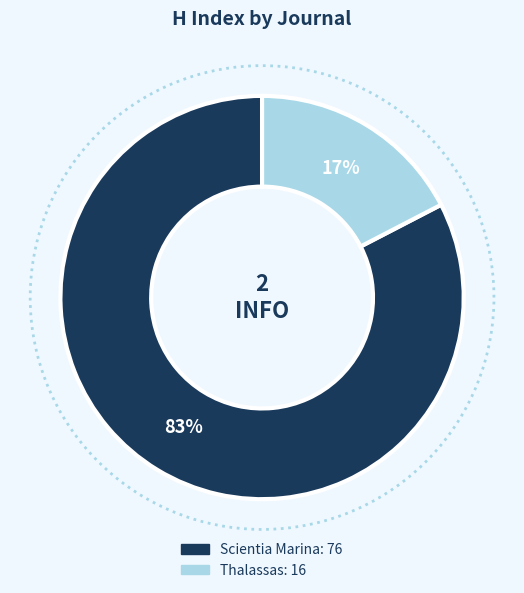

How many segments does this pie chart have?

2